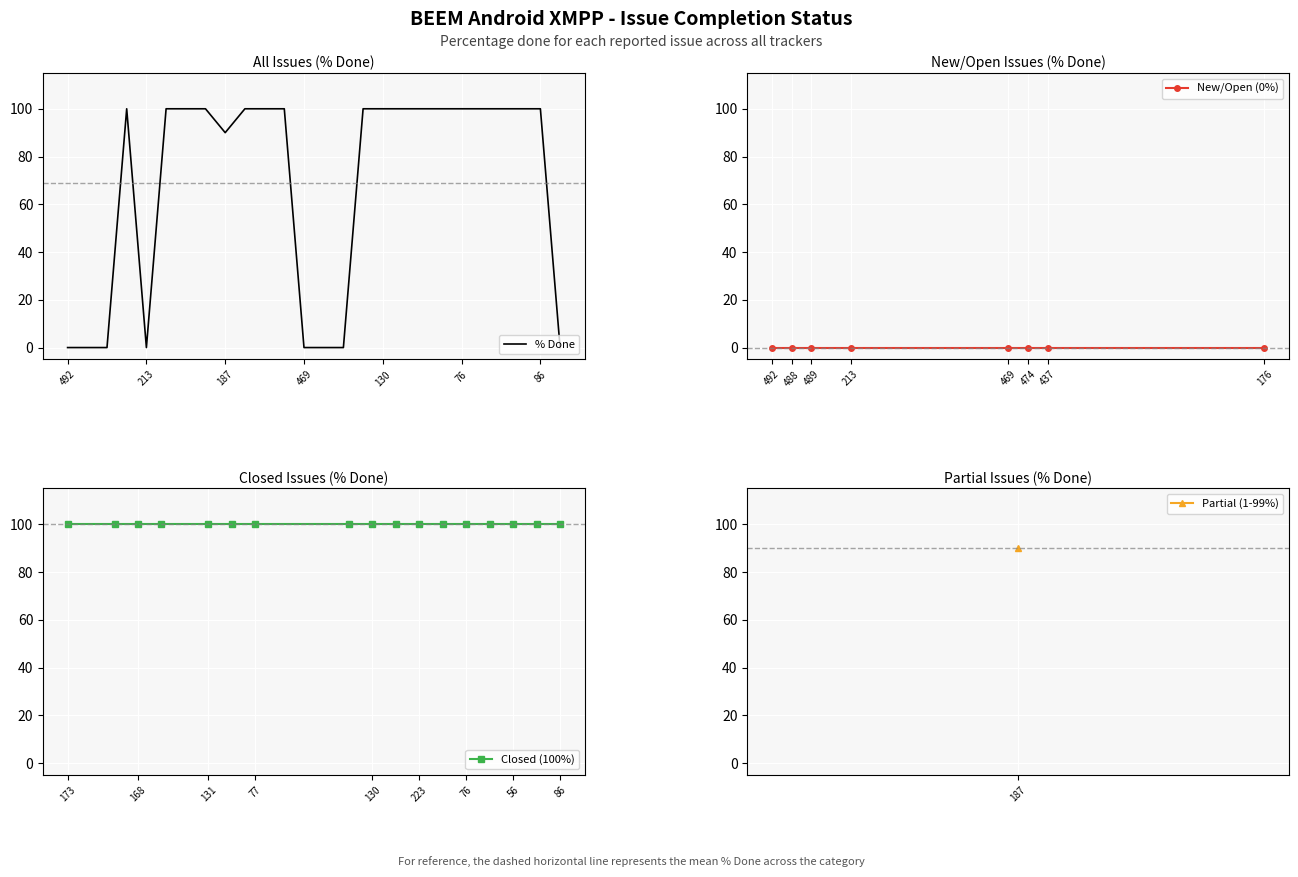

How many data points does each series have?

26